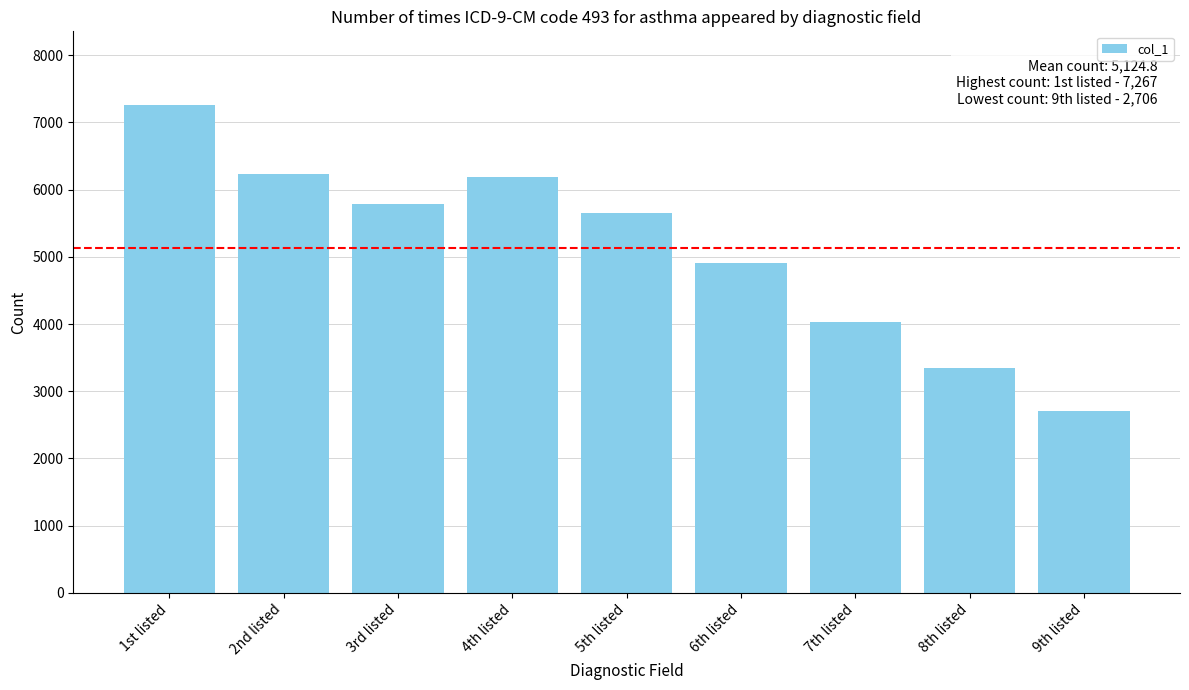

Reading right to left, extract all data points from this chart.

2706	3347	4034	4912	5647	6192	5790	6228	7267